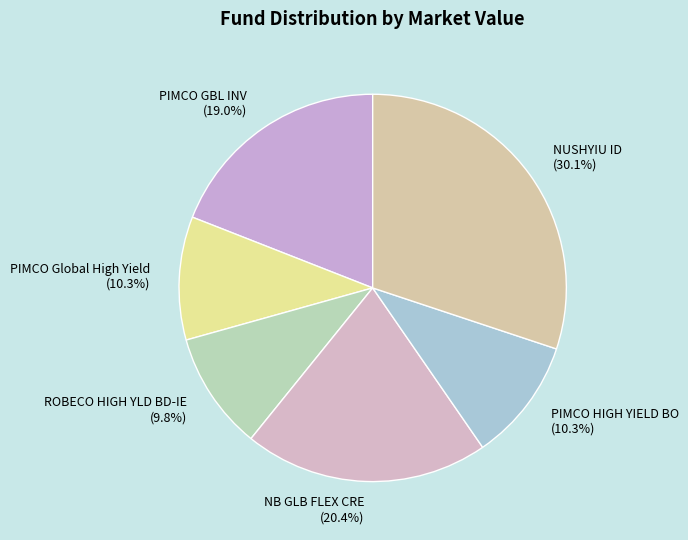

To the nearest percent, what percentage of the pie is NB GLB FLEX CRE?

20%